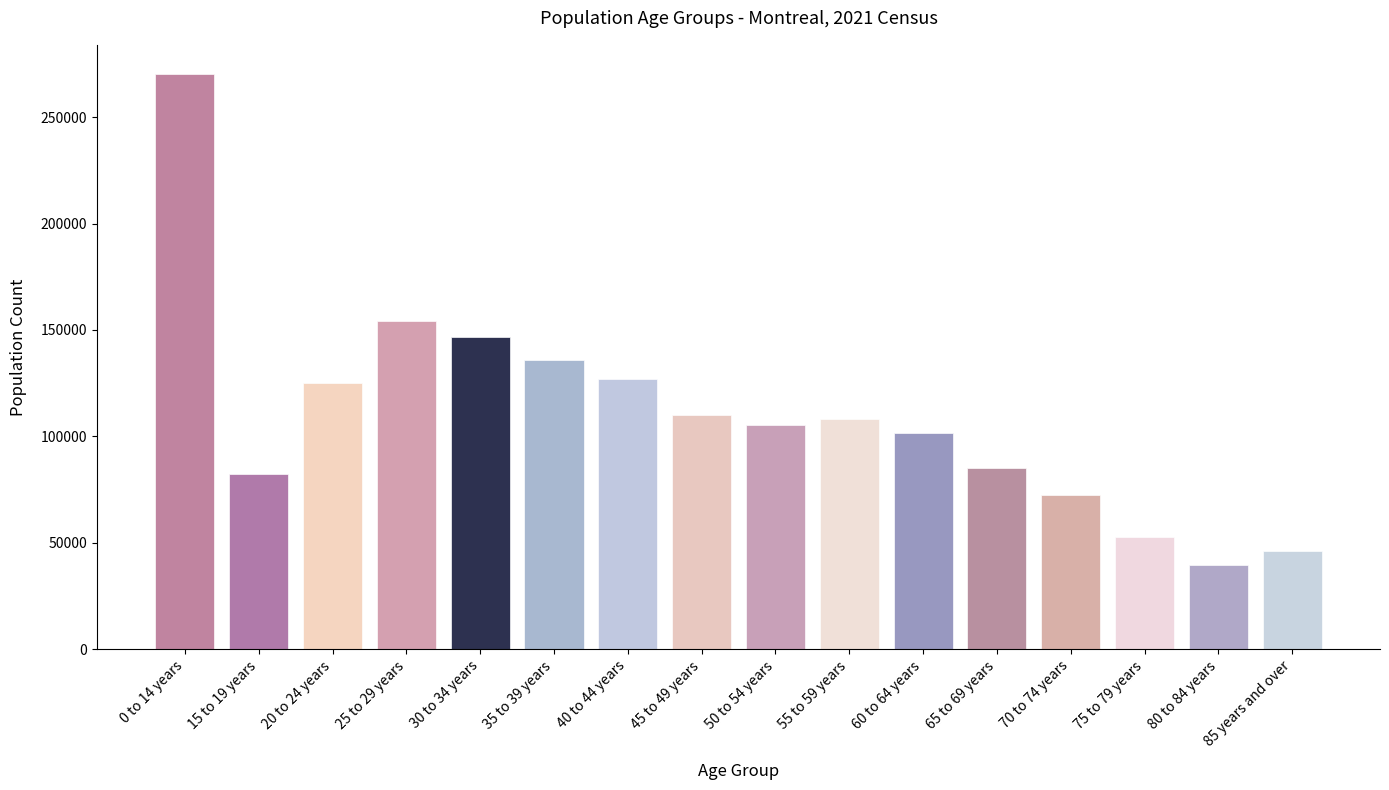

Which label corresponds to the smallest value in the chart?

80 to 84 years